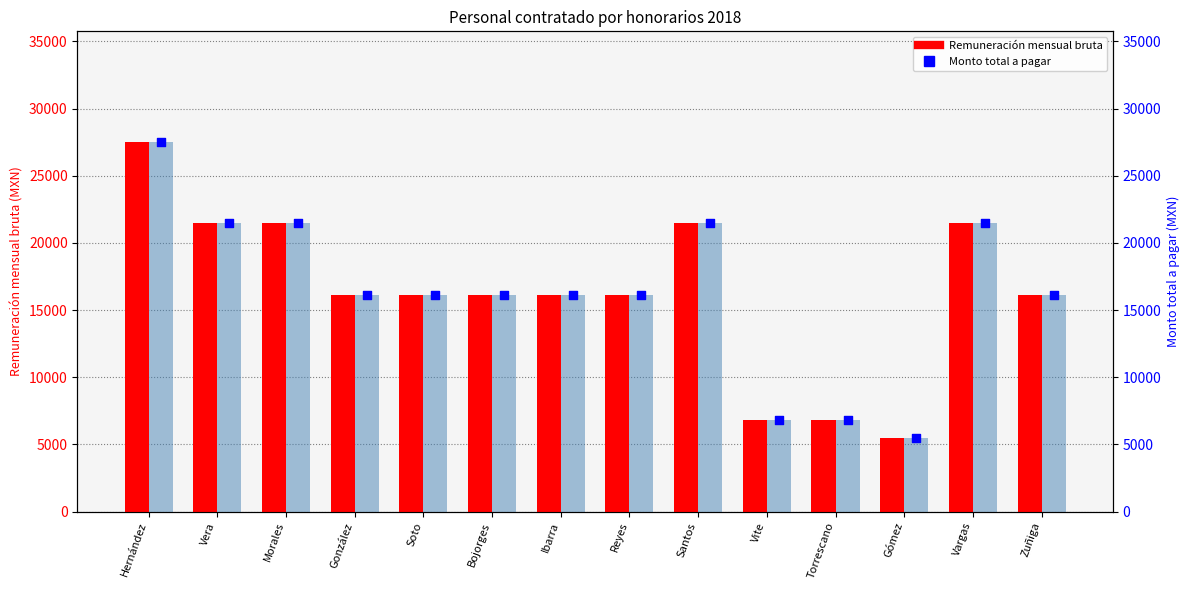

What are all the series names shown in the legend?

Remuneración mensual bruta, Monto total a pagar